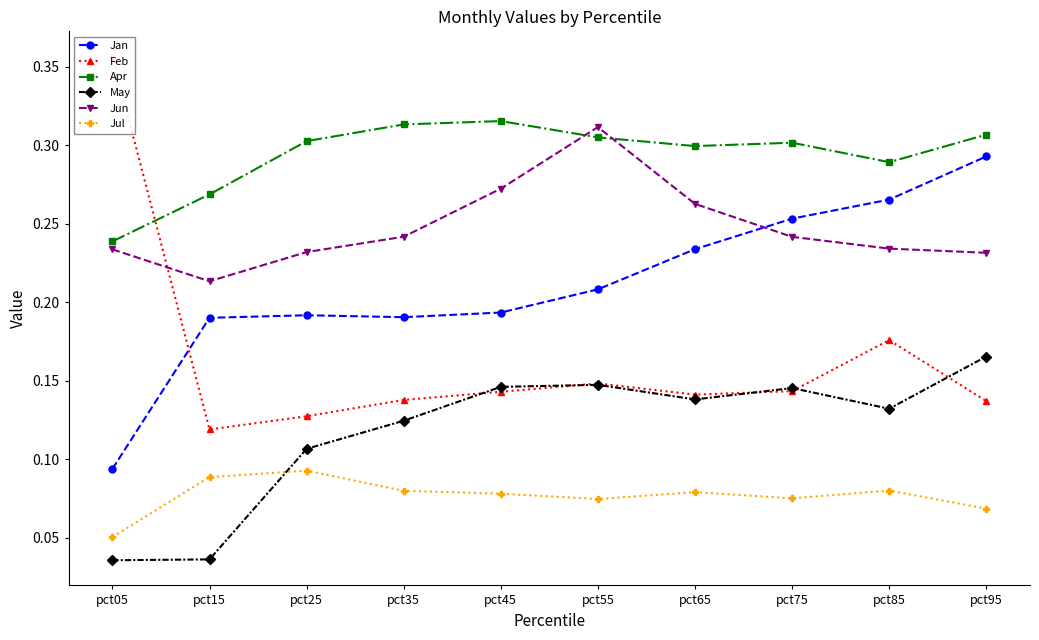

What are all the series names shown in the legend?

Jan, Feb, Apr, May, Jun, Jul